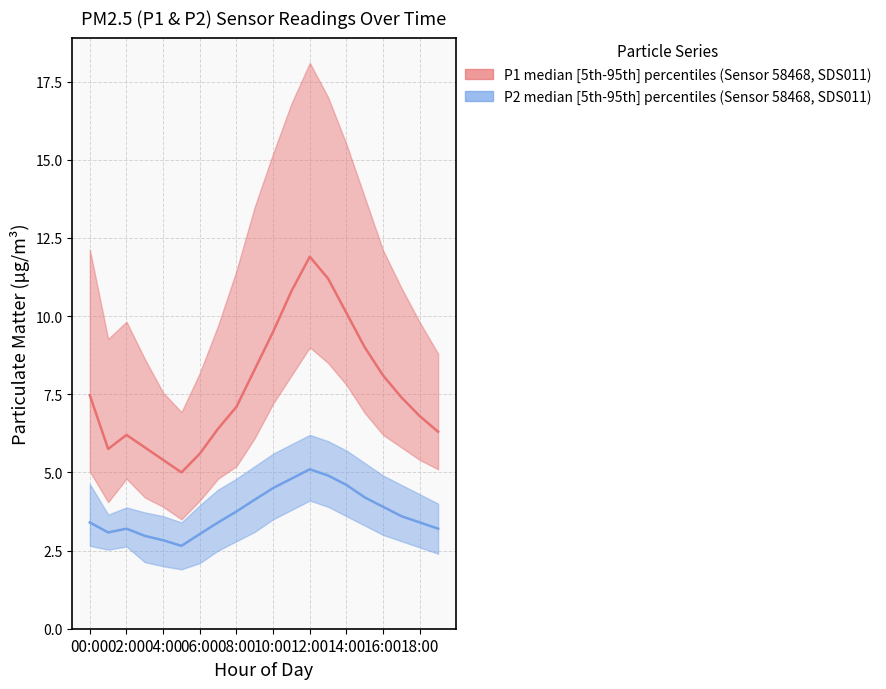

What is the minimum value for P1_median?

5.0